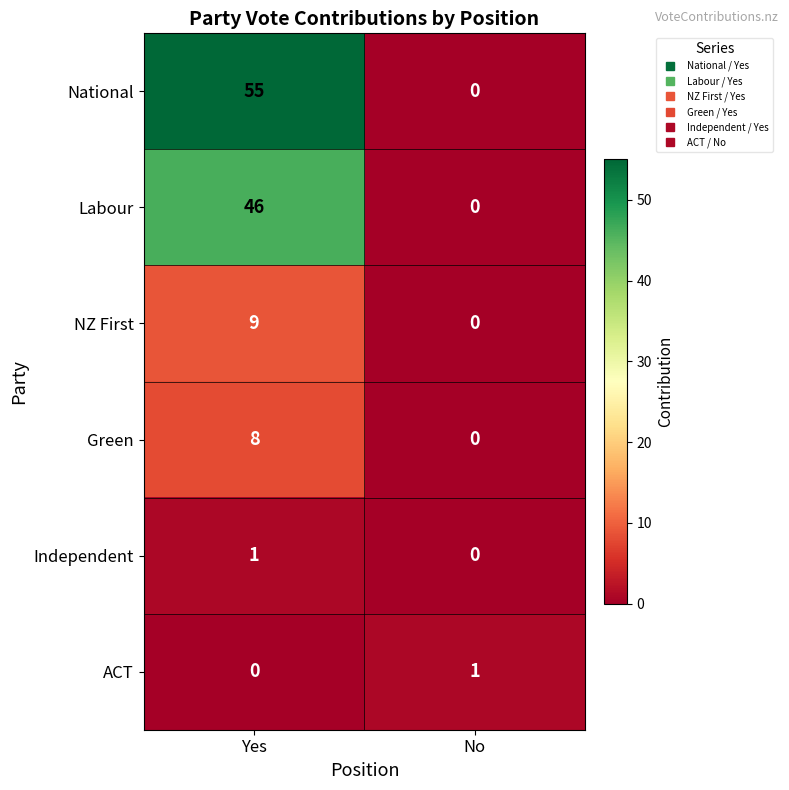

Reading left to right, extract all data points from this chart.

National: Yes=55	No=0
Labour: Yes=46	No=0
NZ First: Yes=9	No=0
Green: Yes=8	No=0
Independent: Yes=1	No=0
ACT: Yes=0	No=1